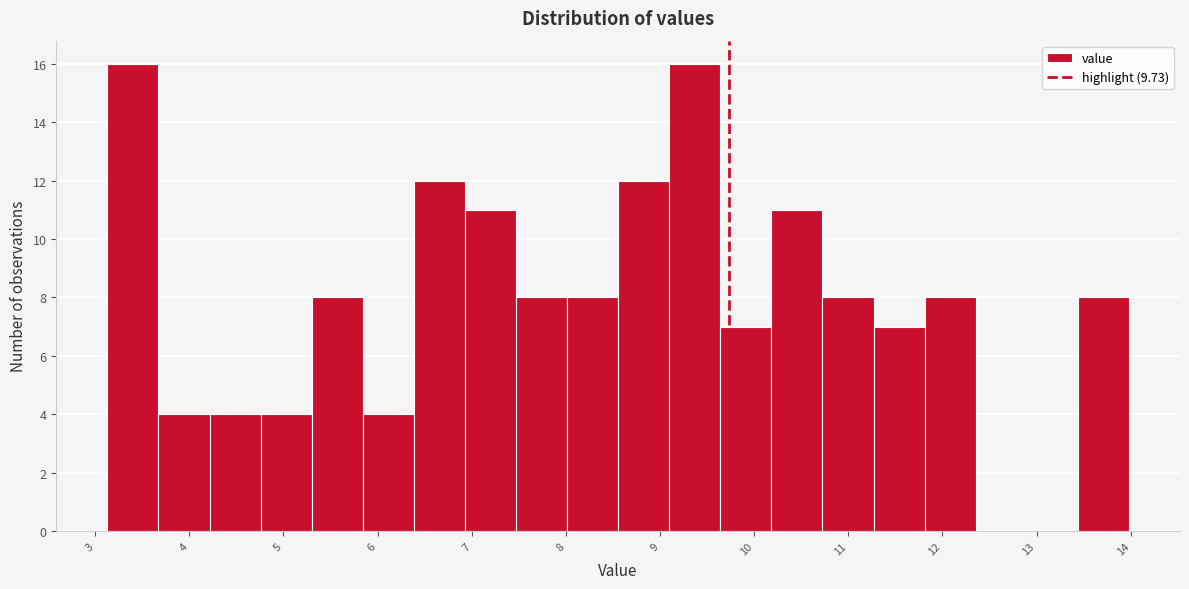

Reading left to right, transcribe this chart: for each bar, give the range it covers on the x-axis and its height. Neither the bar edges nor the heights are printed on the chart, so give them approximately, as read against the axes.

3.1 to 3.7: 16
3.7 to 4.2: 4
4.2 to 4.8: 4
4.8 to 5.3: 4
5.3 to 5.8: 8
5.8 to 6.4: 4
6.4 to 6.9: 12
6.9 to 7.5: 11
7.5 to 8.0: 8
8.0 to 8.6: 8
8.6 to 9.1: 12
9.1 to 9.6: 16
9.6 to 10.2: 7
10.2 to 10.7: 11
10.7 to 11.3: 8
11.3 to 11.8: 7
11.8 to 12.4: 8
12.4 to 12.9: 0
12.9 to 13.4: 0
13.4 to 14.0: 8